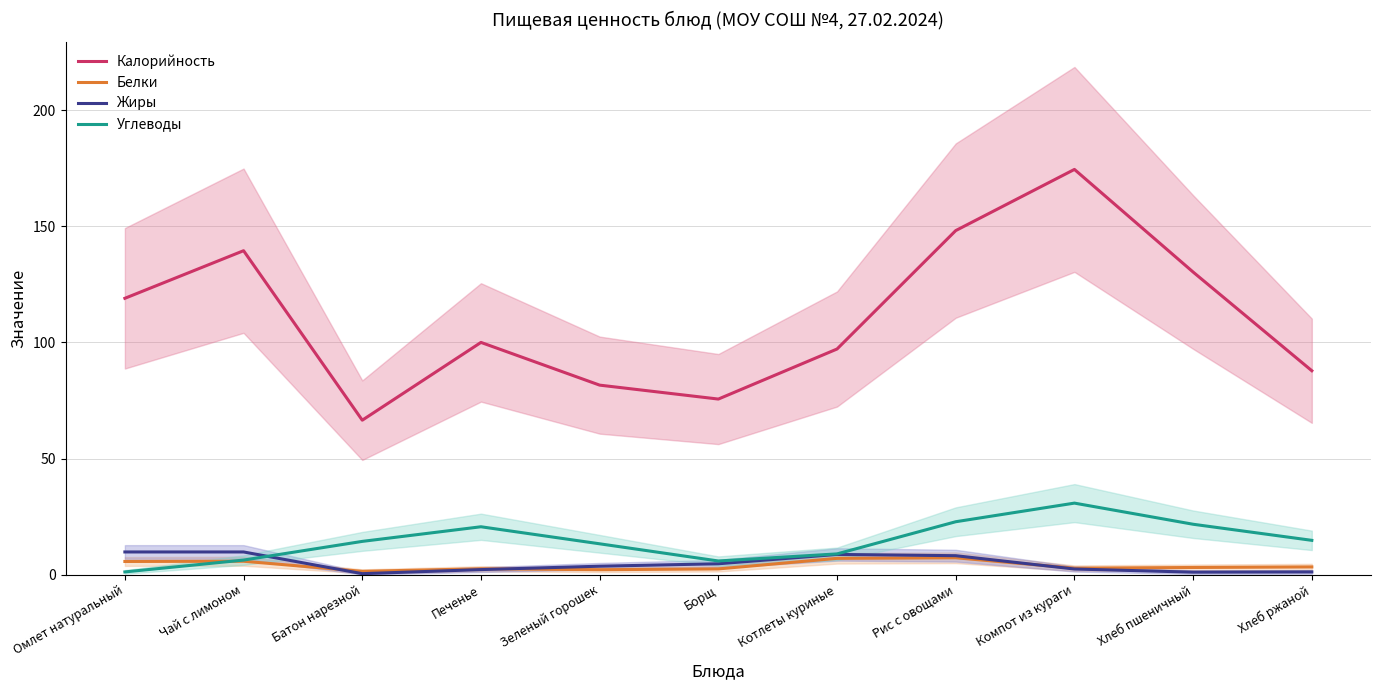

At how many categories does at least one series exceed 68?

10